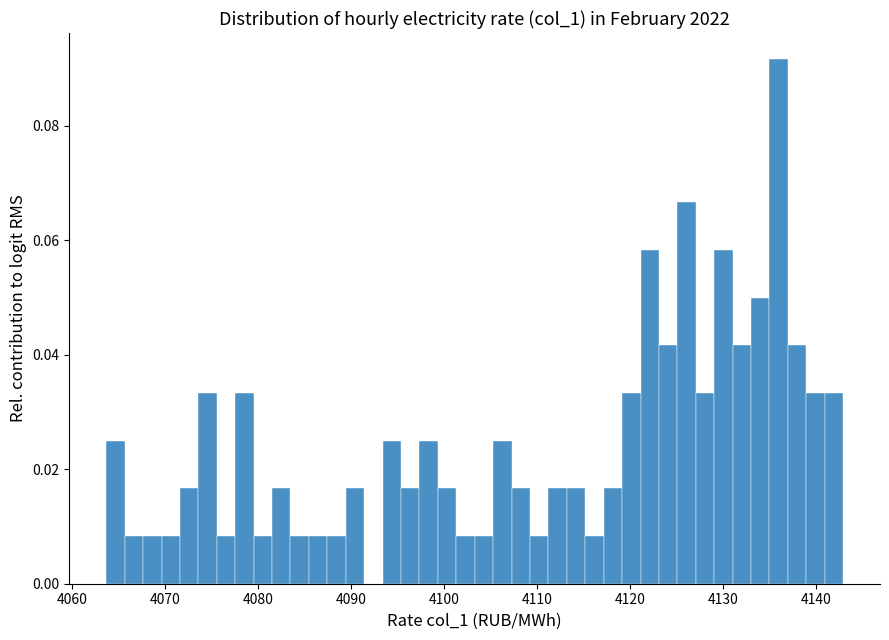

Read against the x-axis, roughly where is the centre of the tallest bar?

4136